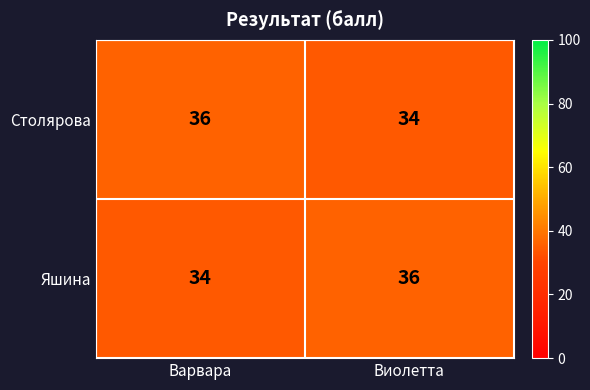

Reading left to right, transcribe all the data shown in this chart.

Столярова: 36	34
Яшина: 34	36